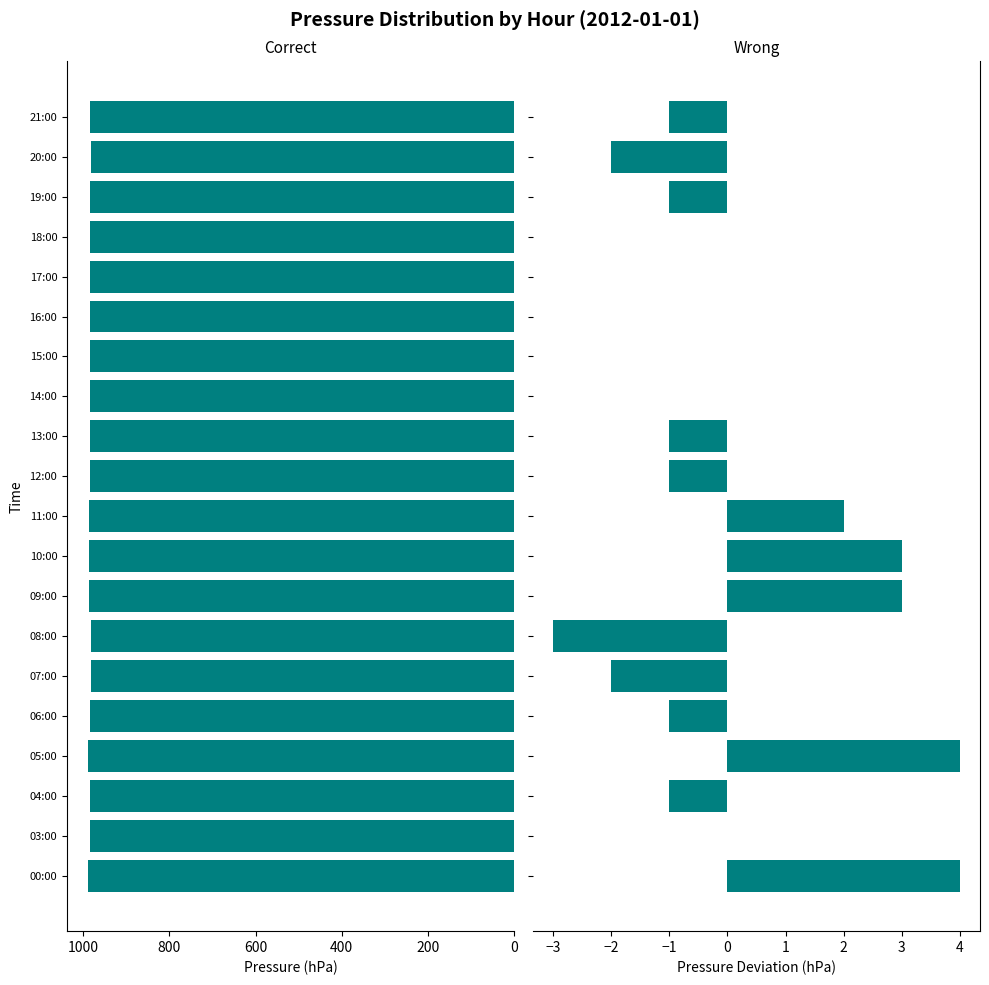

Are the bars horizontal?

Yes